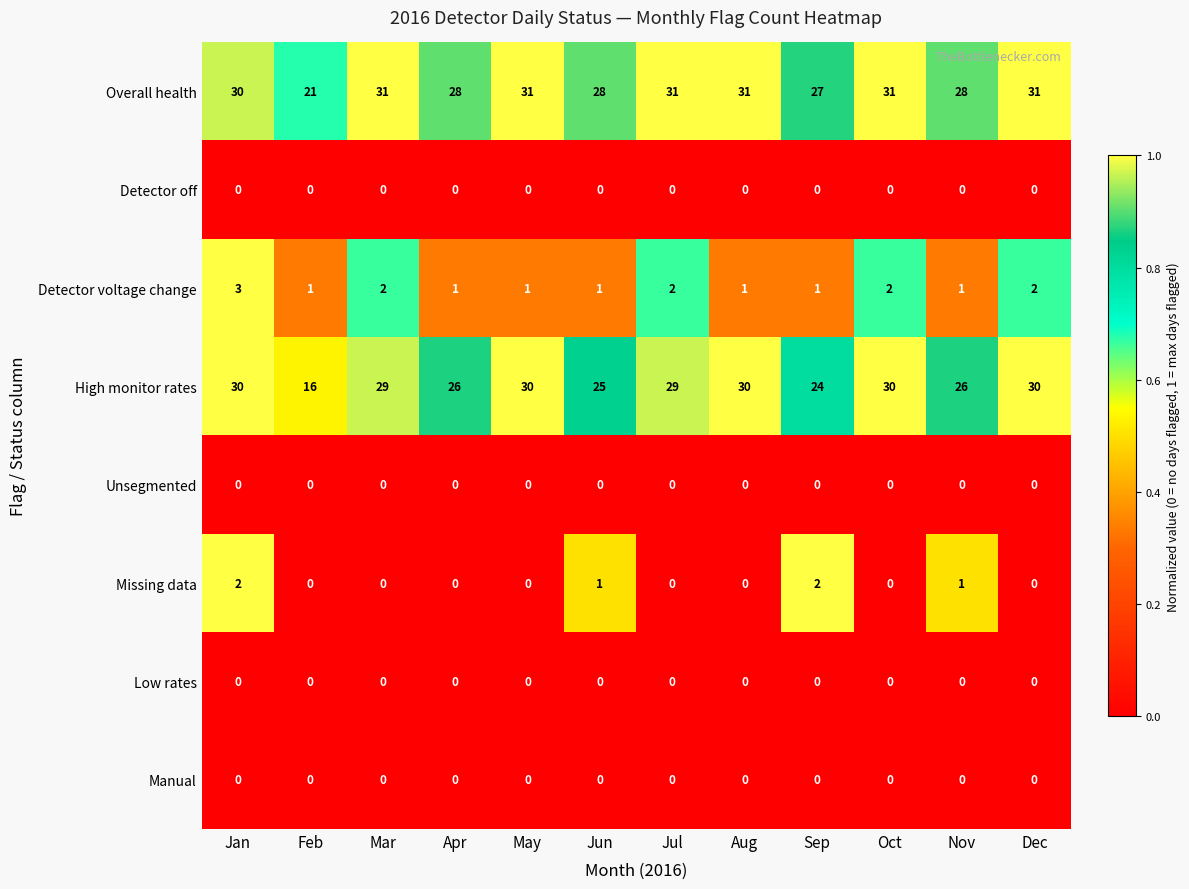

At how many categories does at least one series exceed 0?

12